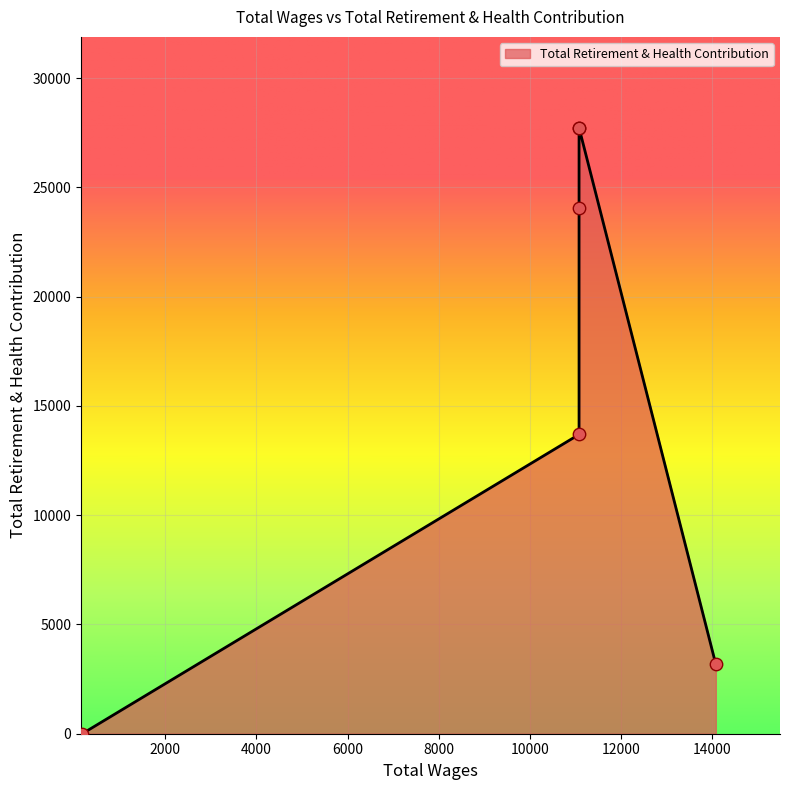

What is the change in value from 11076.0 to 11076.0?

+2